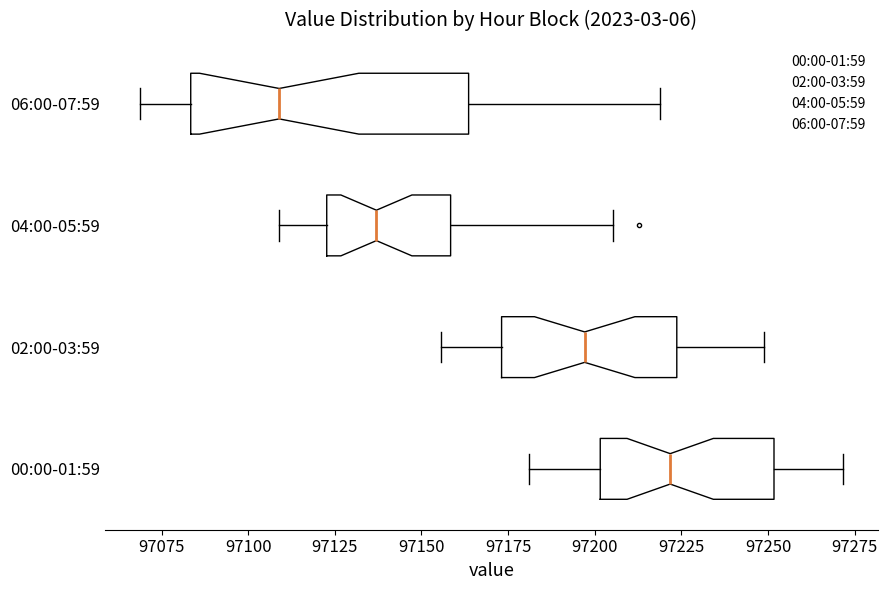

Which box is the widest, from its left edge to its right edge?

06:00-07:59